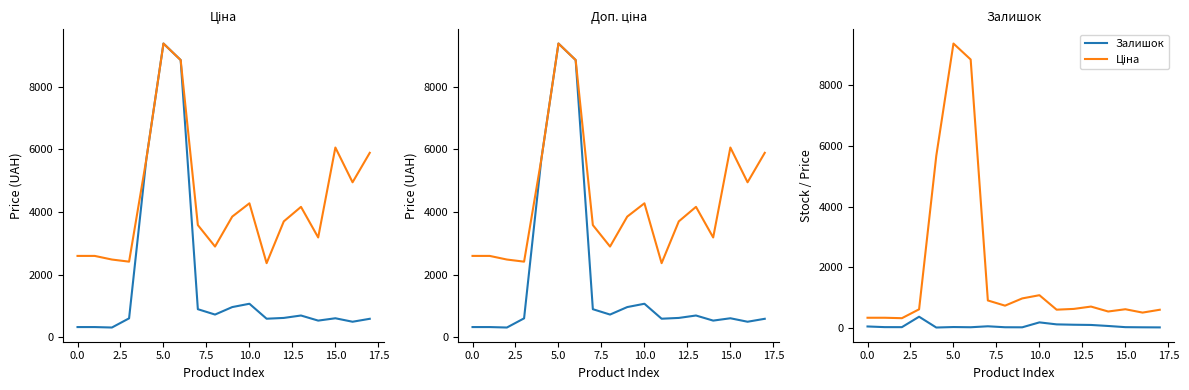

How many values in the Доп. ціна series exceed 3854?

9